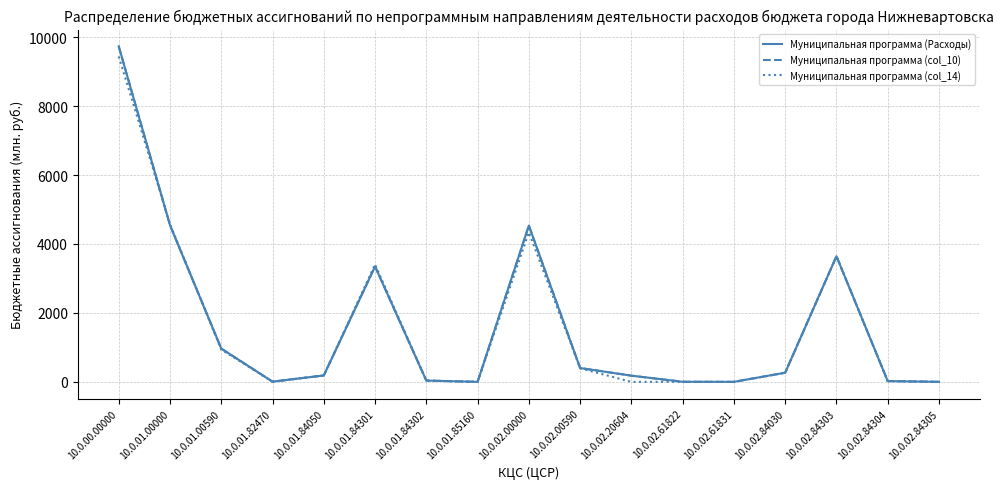

Is this an area chart (filled region under the line)?

No